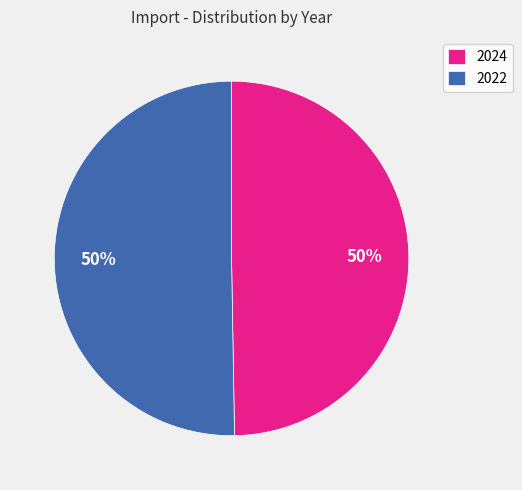

To the nearest percent, what is the average slice percentage?

50%